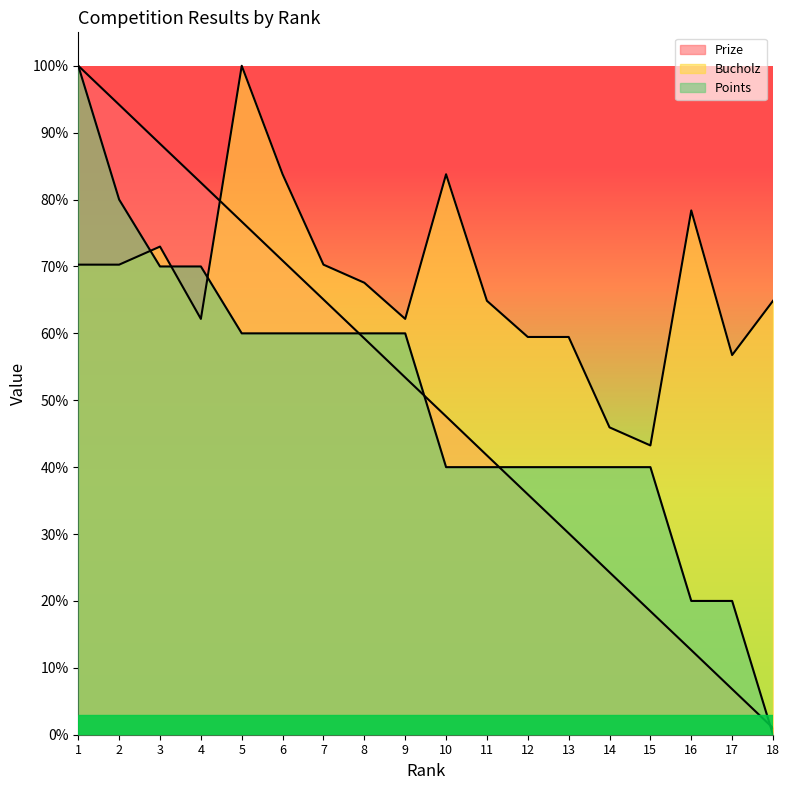

The value of Points (line) at 8 is 60.0. True or false?

True